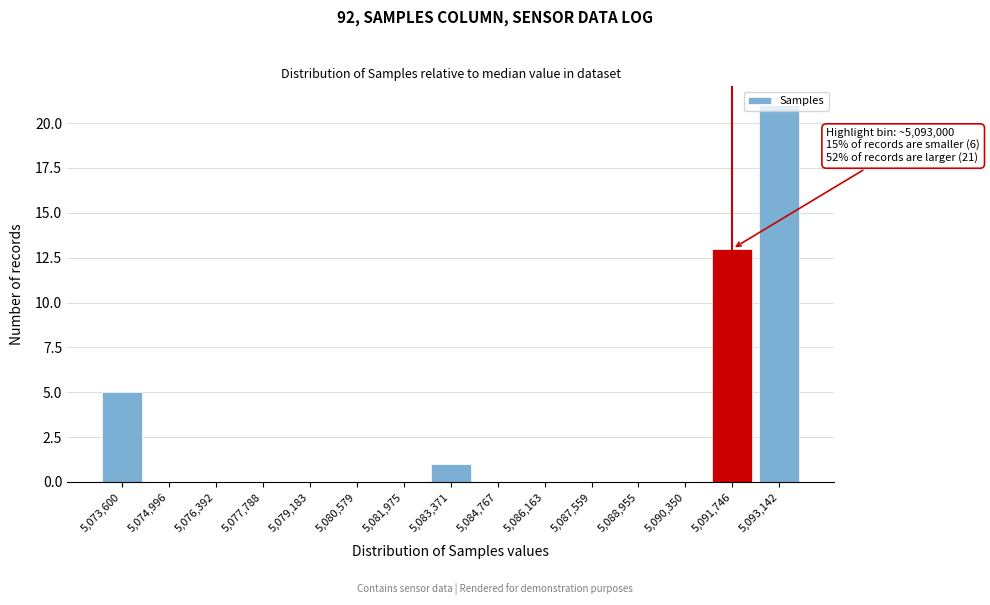

At which category does the chart reach its peak across all series?

5,093,142